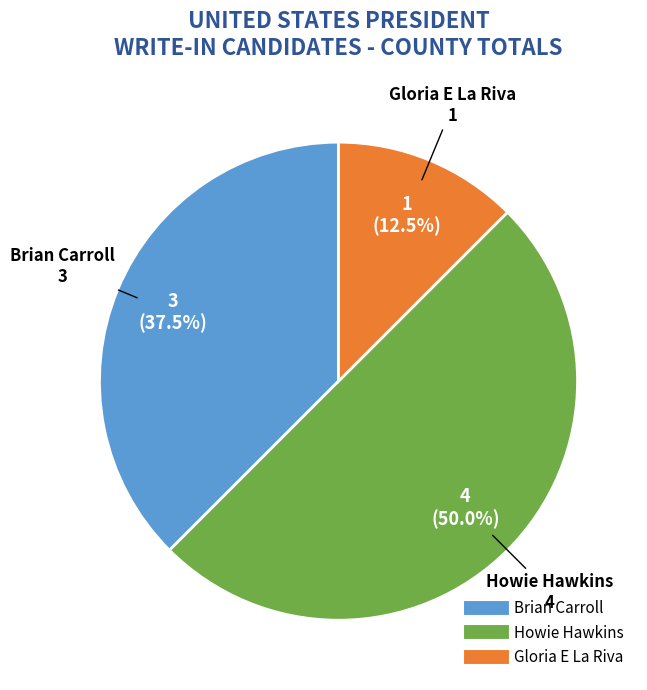

Which category has the smallest portion of the pie?

Gloria E La Riva